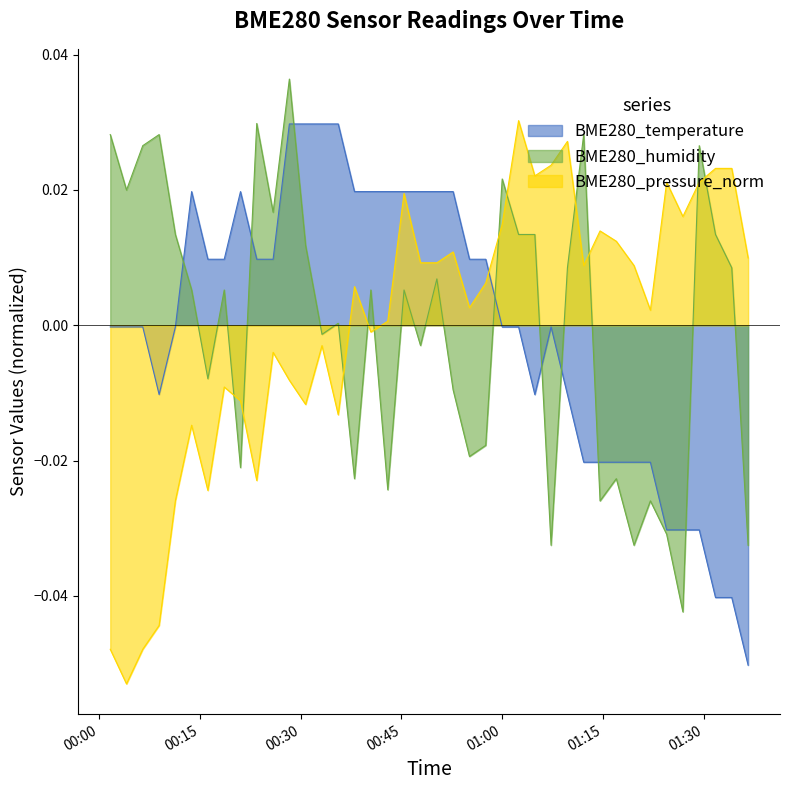

Reading left to right, list all the values displayed in this chart.

BME280_temperature: -0.0	-0.0	-0.0	-0.0	-0.0	0.0	0.0	0.0	0.0	0.0	0.0	0.0	0.0	0.0	0.0	0.0	0.0	0.0	0.0	0.0	0.0	0.0	0.0	0.0	-0.0	-0.0	-0.0	-0.0	-0.0	-0.0	-0.0	-0.0	-0.0	-0.0	-0.0	-0.0	-0.0	-0.0	-0.0	-0.1
BME280_humidity: 0.0	0.0	0.0	0.0	0.0	0.0	-0.0	0.0	-0.0	0.0	0.0	0.0	0.0	-0.0	0.0	-0.0	0.0	-0.0	0.0	-0.0	0.0	-0.0	-0.0	-0.0	0.0	0.0	0.0	-0.0	0.0	0.0	-0.0	-0.0	-0.0	-0.0	-0.0	-0.0	0.0	0.0	0.0	-0.0
BME280_pressure_norm: -0.0	-0.1	-0.0	-0.0	-0.0	-0.0	-0.0	-0.0	-0.0	-0.0	-0.0	-0.0	-0.0	-0.0	-0.0	0.0	-0.0	0.0	0.0	0.0	0.0	0.0	0.0	0.0	0.0	0.0	0.0	0.0	0.0	0.0	0.0	0.0	0.0	0.0	0.0	0.0	0.0	0.0	0.0	0.0